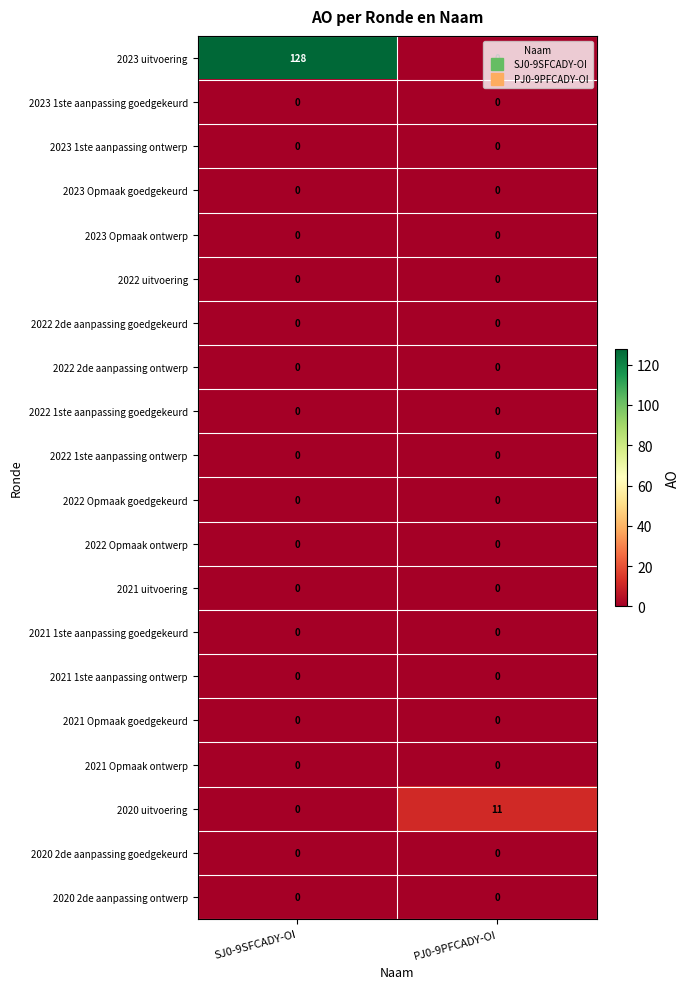

Is it true that 2023 uitvoering equals 217 at SJ0-9SFCADY-OI?

False